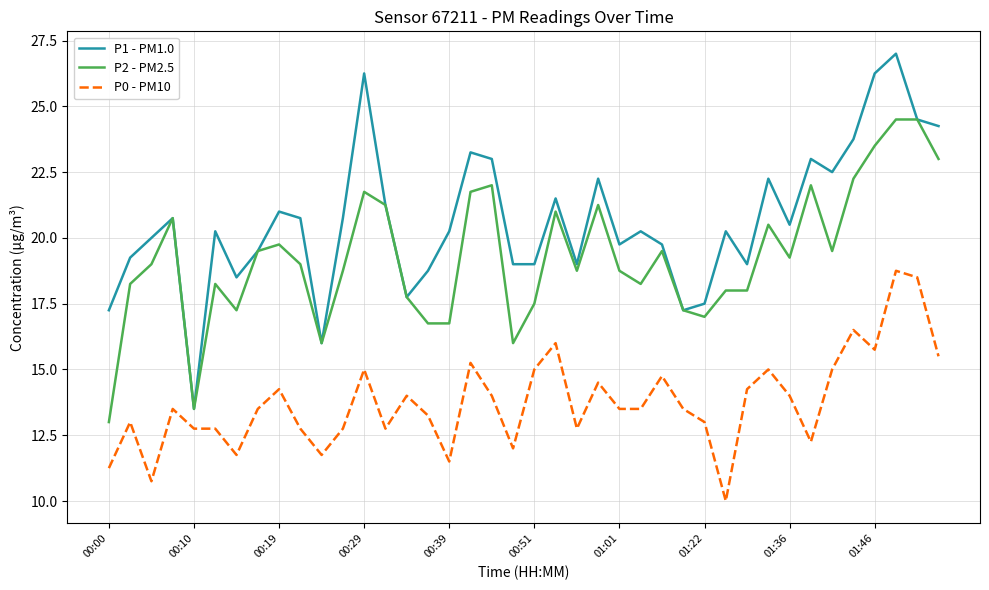

True or false: P2 - PM2.5 and P0 - PM10 intersect in this chart.

False